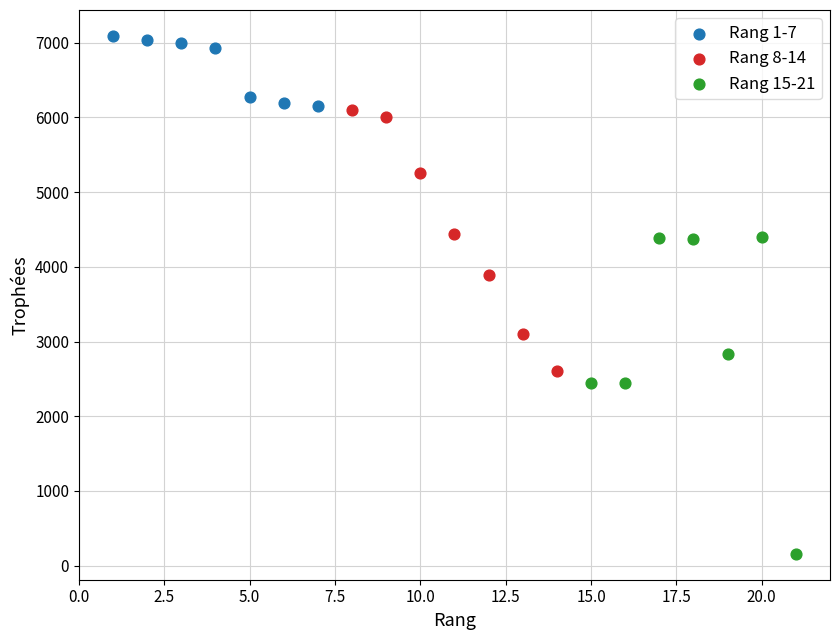

Which series has the largest Y range (max minus min)?

Rang 15-21